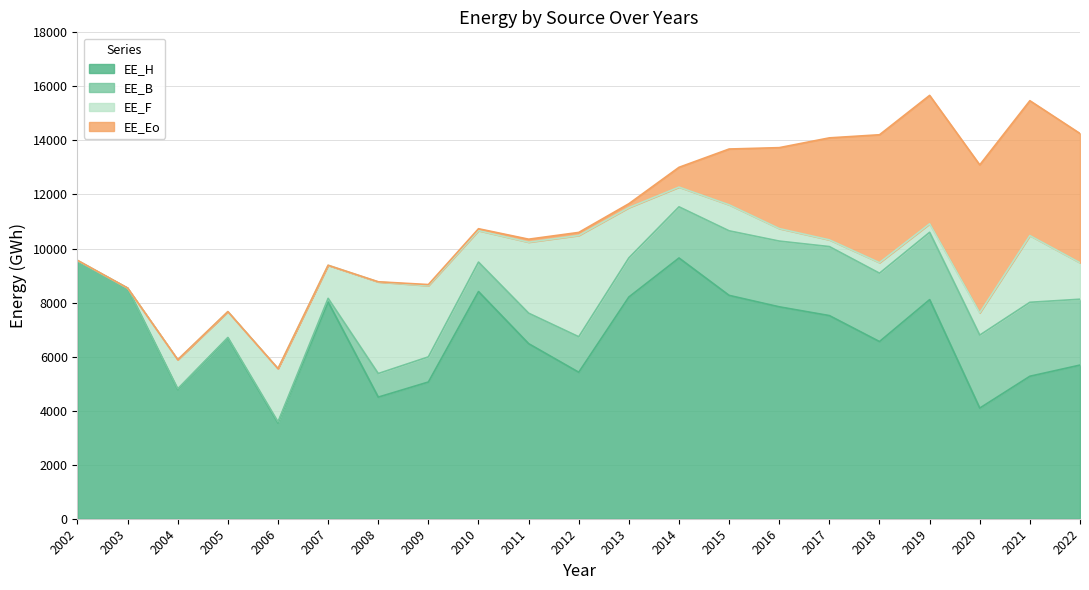

Where is EE_F nearest to the value 1877?

2013